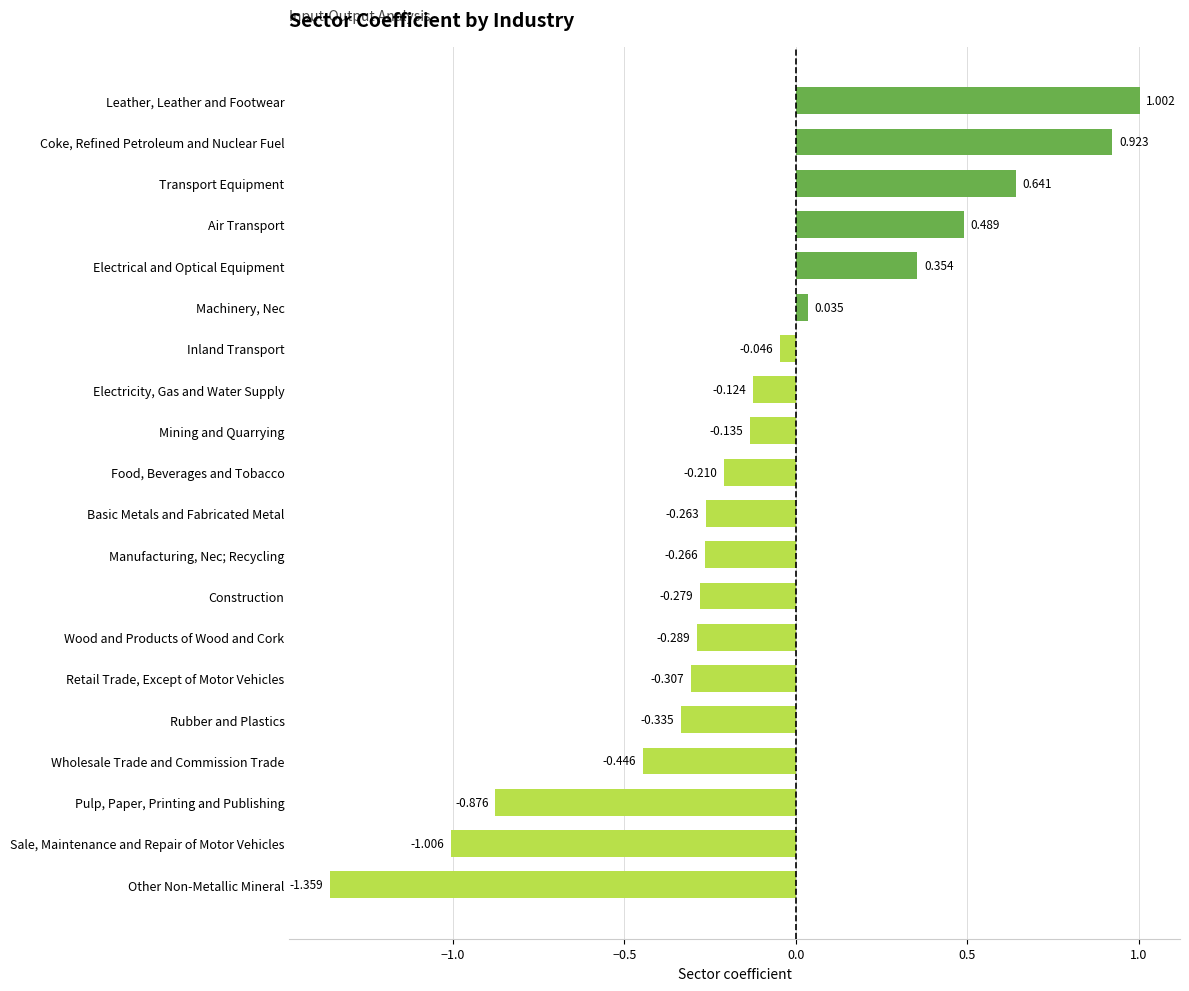

Count the number of data series in this chart.

1